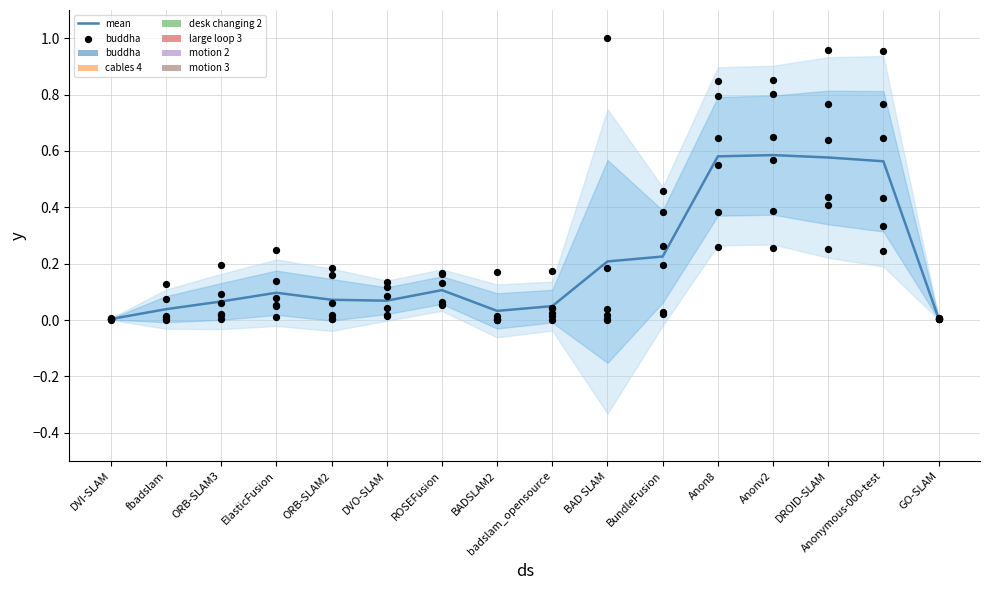

At which category is the sum across all series the highest?

DROID-SLAM